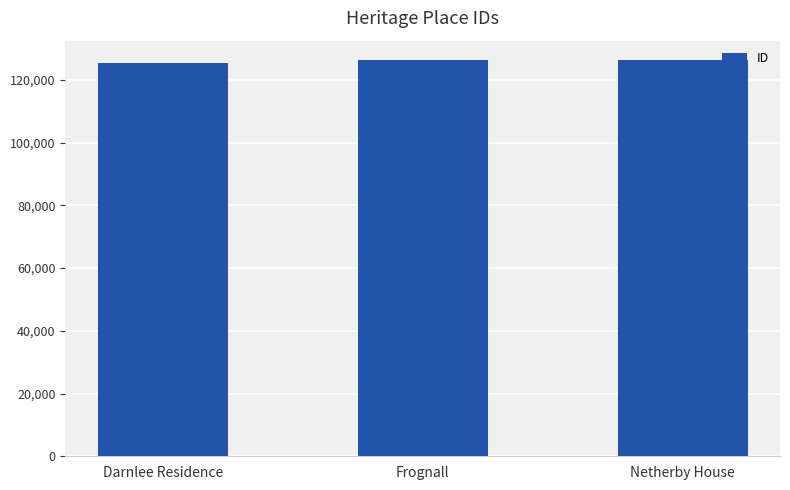

What is the approximate value at Frognall, to the nearest 100?

126200